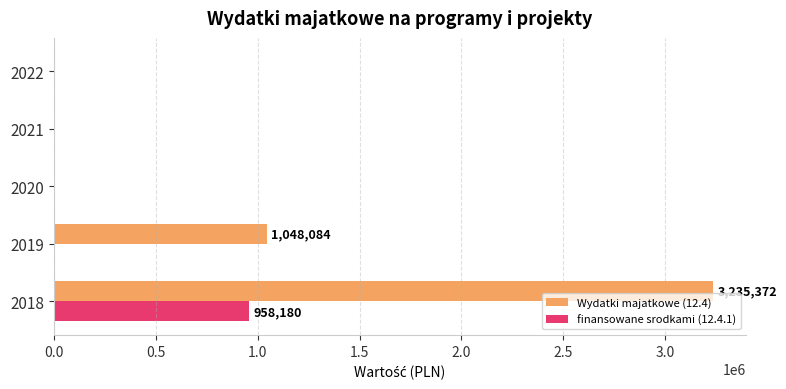

How many data points in finansowane srodkami (12.4.1) are above 0?

1